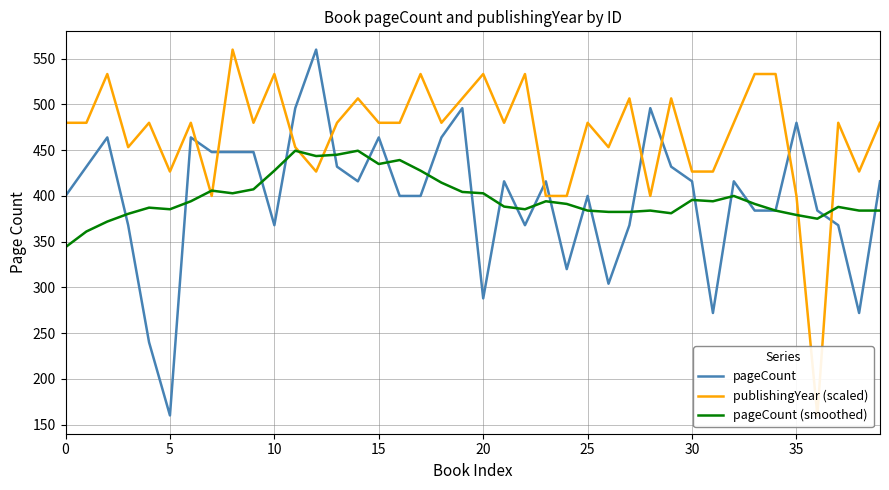

Where is pageCount (smoothed) nearest to the value 396?

30